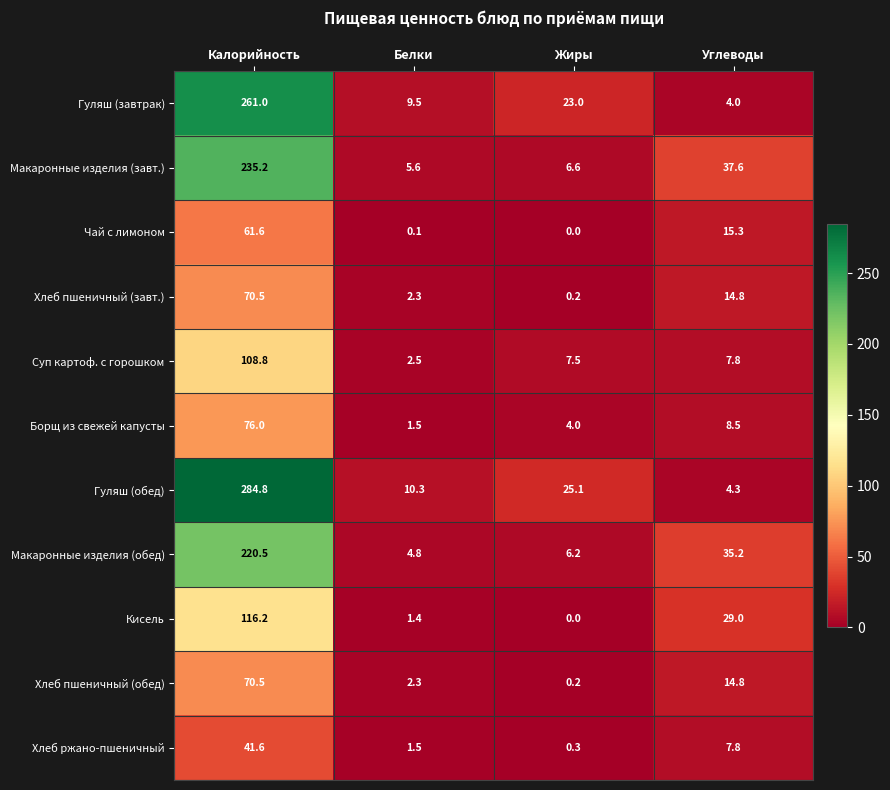

Is it true that Хлеб пшеничный (обед) equals 70.5 at Калорийность?

True